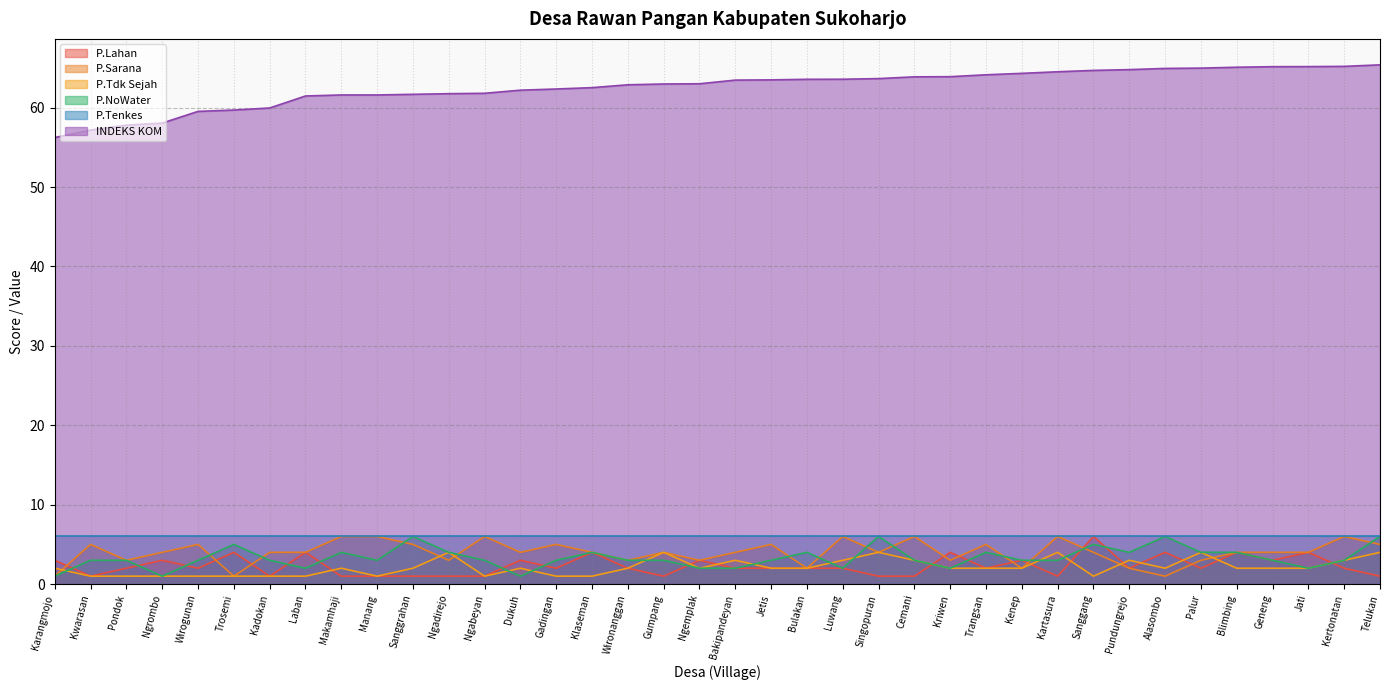

What is the label of the 4th point from the right?

Geneng